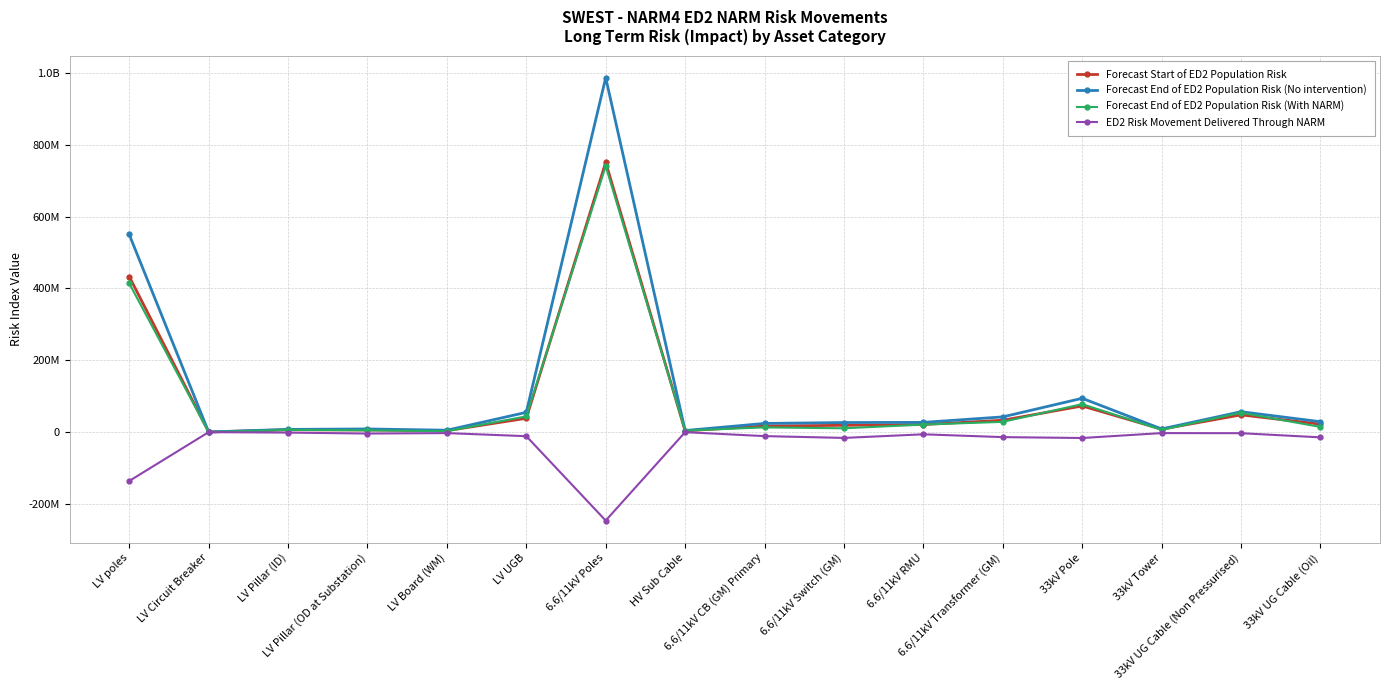

Is it true that Forecast End of ED2 Population Risk (No intervention) equals 7332180 at HV Sub Cable?

False